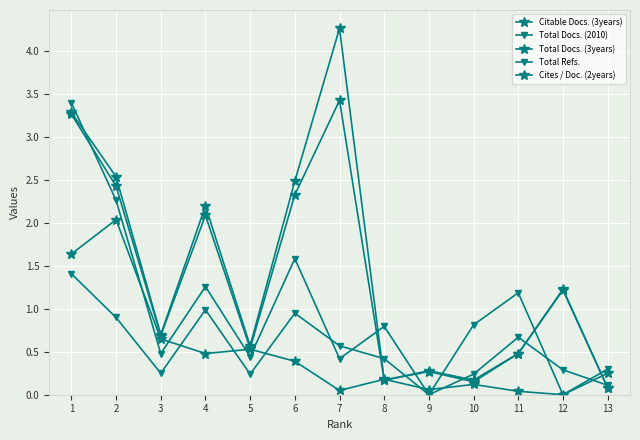

Reading left to right, transcribe all the data shown in this chart.

Citable Docs. (3years): 3.3	2.4	0.7	2.1	0.5	2.3	3.4	0.2	0.3	0.1	0.5	1.2	0.1
Total Docs. (2010): 1.4	0.9	0.2	1.0	0.2	1.0	0.6	0.4	0.0	0.2	0.7	0.3	0.1
Total Docs. (3years): 3.3	2.5	0.7	2.2	0.6	2.5	4.3	0.2	0.3	0.2	0.5	1.2	0.1
Total Refs.: 3.4	2.3	0.5	1.3	0.4	1.6	0.4	0.8	0.0	0.8	1.2	0.0	0.3
Cites / Doc. (2years): 1.6	2.0	0.7	0.5	0.5	0.4	0.1	0.2	0.1	0.1	0.0	0.0	0.2